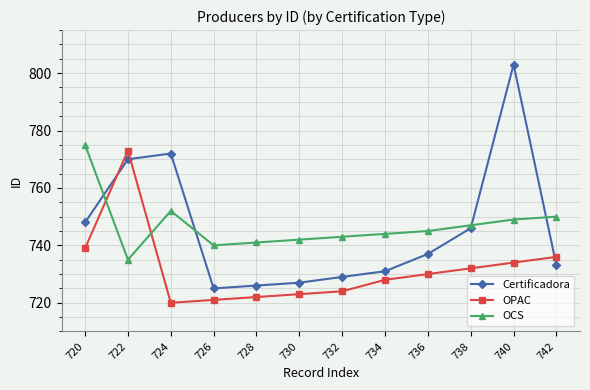

What is the sum of all OCS values?

8963